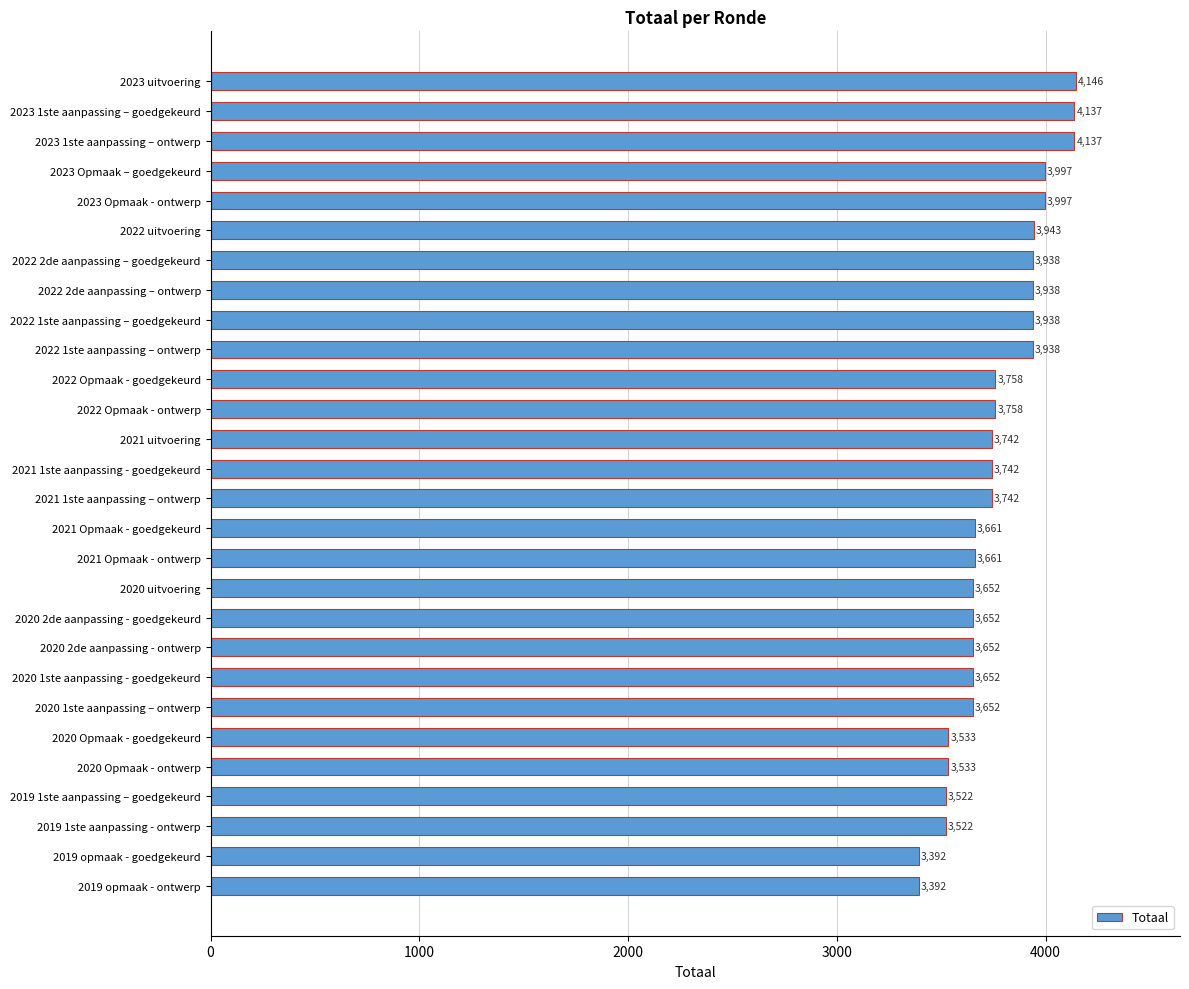

Reading top to bottom, what are all the values shown in this chart?

2023 uitvoering=4146	2023 1ste aanpassing – goedgekeurd=4137	2023 1ste aanpassing – ontwerp=4137	2023 Opmaak – goedgekeurd=3997	2023 Opmaak - ontwerp=3997	2022 uitvoering=3943	2022 2de aanpassing – goedgekeurd=3938	2022 2de aanpassing – ontwerp=3938	2022 1ste aanpassing – goedgekeurd=3938	2022 1ste aanpassing – ontwerp=3938	2022 Opmaak - goedgekeurd=3758	2022 Opmaak - ontwerp=3758	2021 uitvoering=3742	2021 1ste aanpassing - goedgekeurd=3742	2021 1ste aanpassing – ontwerp=3742	2021 Opmaak - goedgekeurd=3661	2021 Opmaak - ontwerp=3661	2020 uitvoering=3652	2020 2de aanpassing - goedgekeurd=3652	2020 2de aanpassing - ontwerp=3652	2020 1ste aanpassing - goedgekeurd=3652	2020 1ste aanpassing – ontwerp=3652	2020 Opmaak - goedgekeurd=3533	2020 Opmaak - ontwerp=3533	2019 1ste aanpassing – goedgekeurd=3522	2019 1ste aanpassing - ontwerp=3522	2019 opmaak - goedgekeurd=3392	2019 opmaak - ontwerp=3392